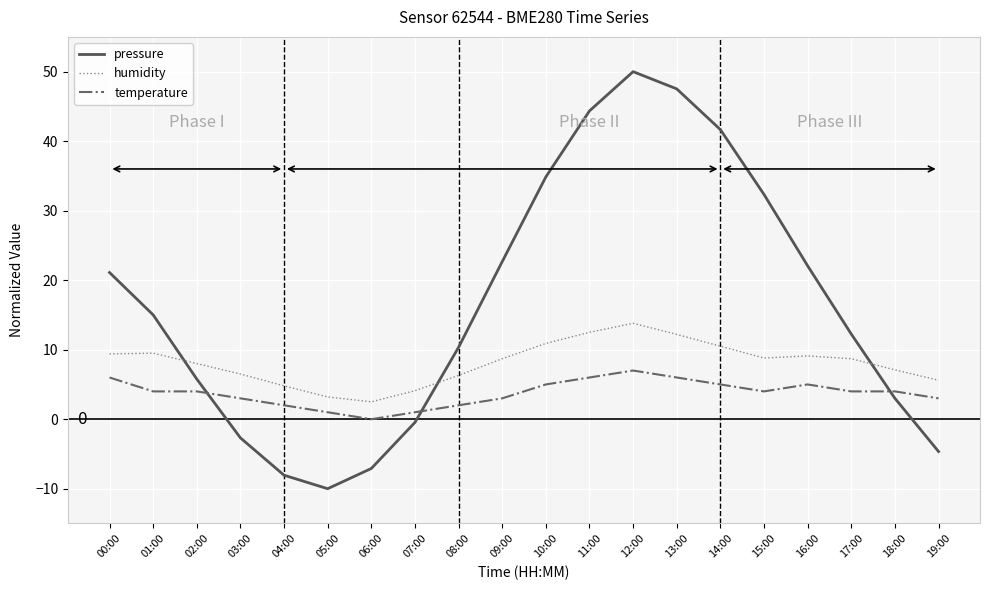

What is the difference between the humidity values at 06:00 and 14:00?

8.0